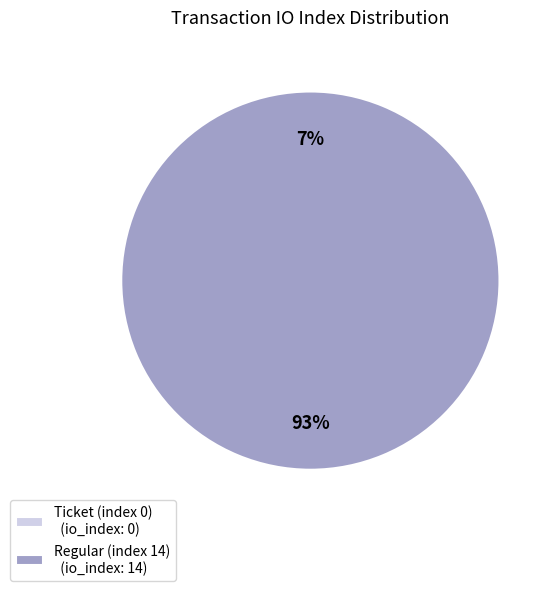

Rank the categories by value from lowest to highest.

Ticket (index 0), Regular (index 14)